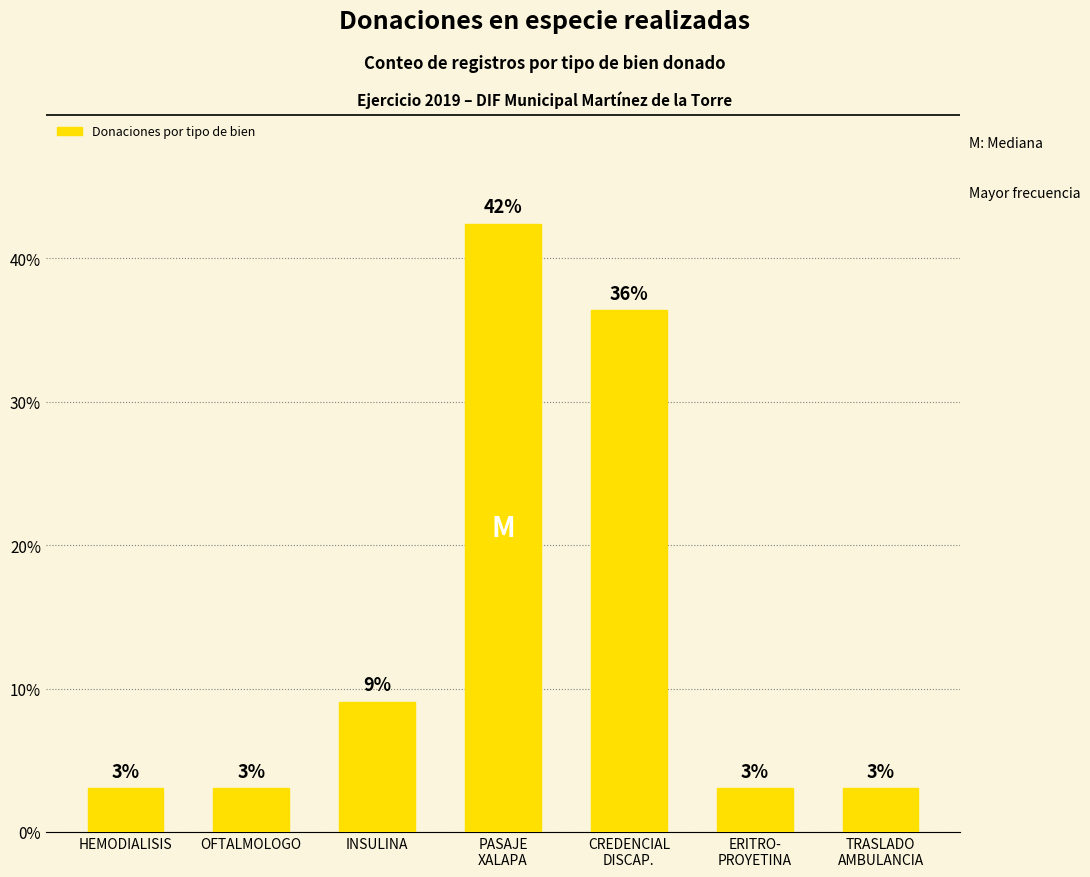

The value at INSULINA is 9.1. True or false?

True